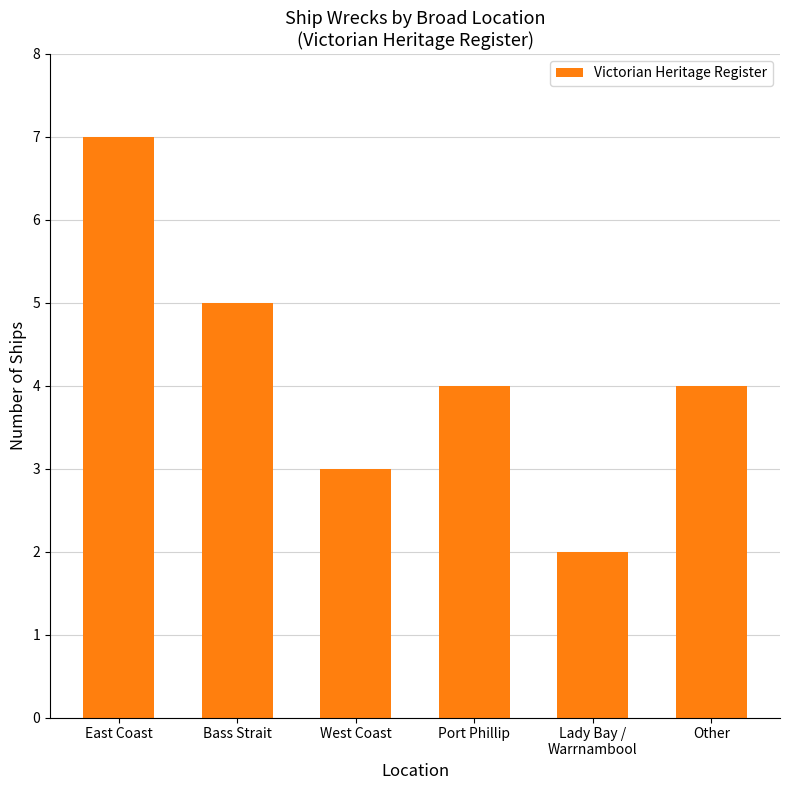

How many bars are there in total?

6